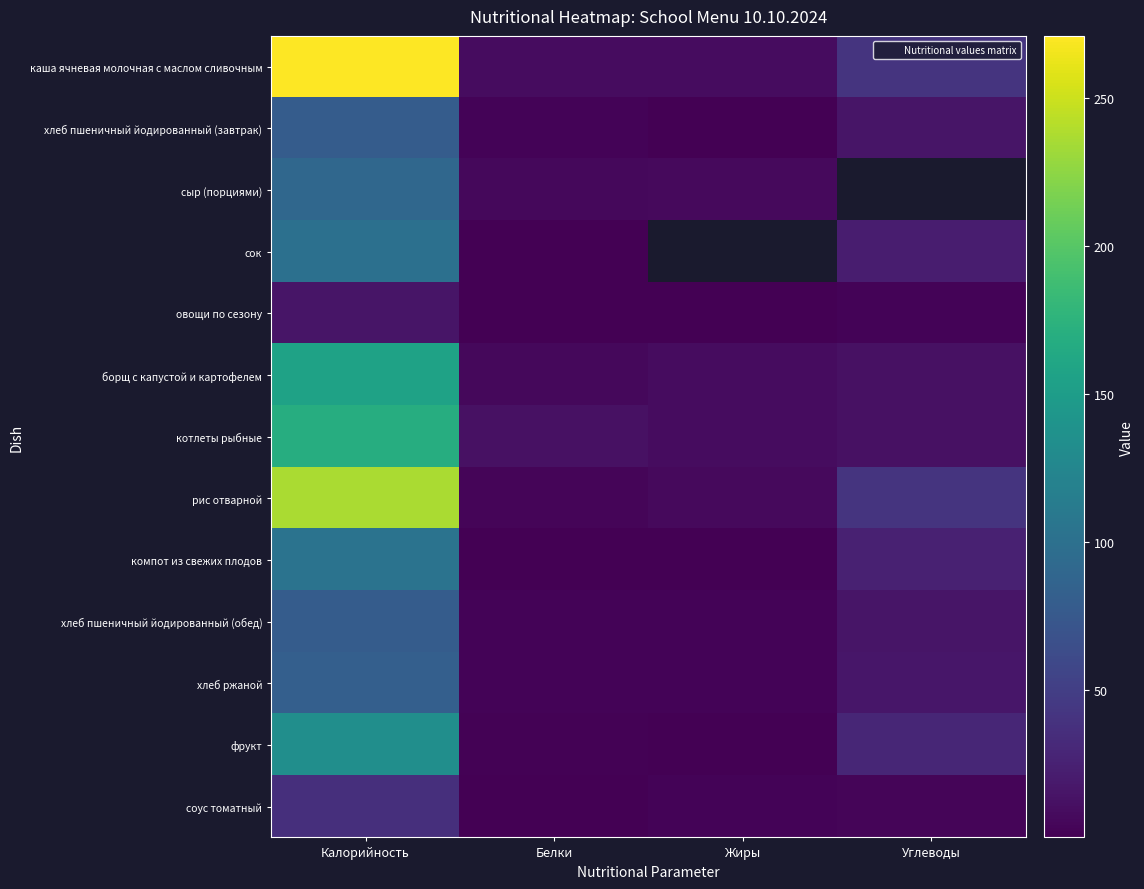

What is the minimum value shown in the chart?

0.1